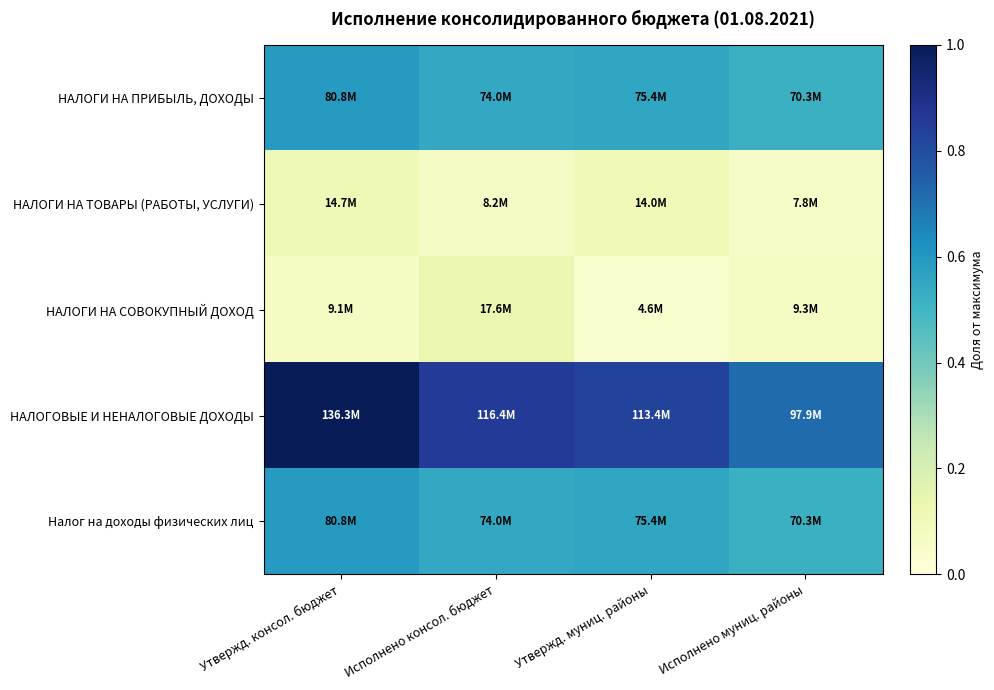

Between Утвержд. консол. бюджет and Утвержд. муниц. районы, which is larger?

Утвержд. консол. бюджет